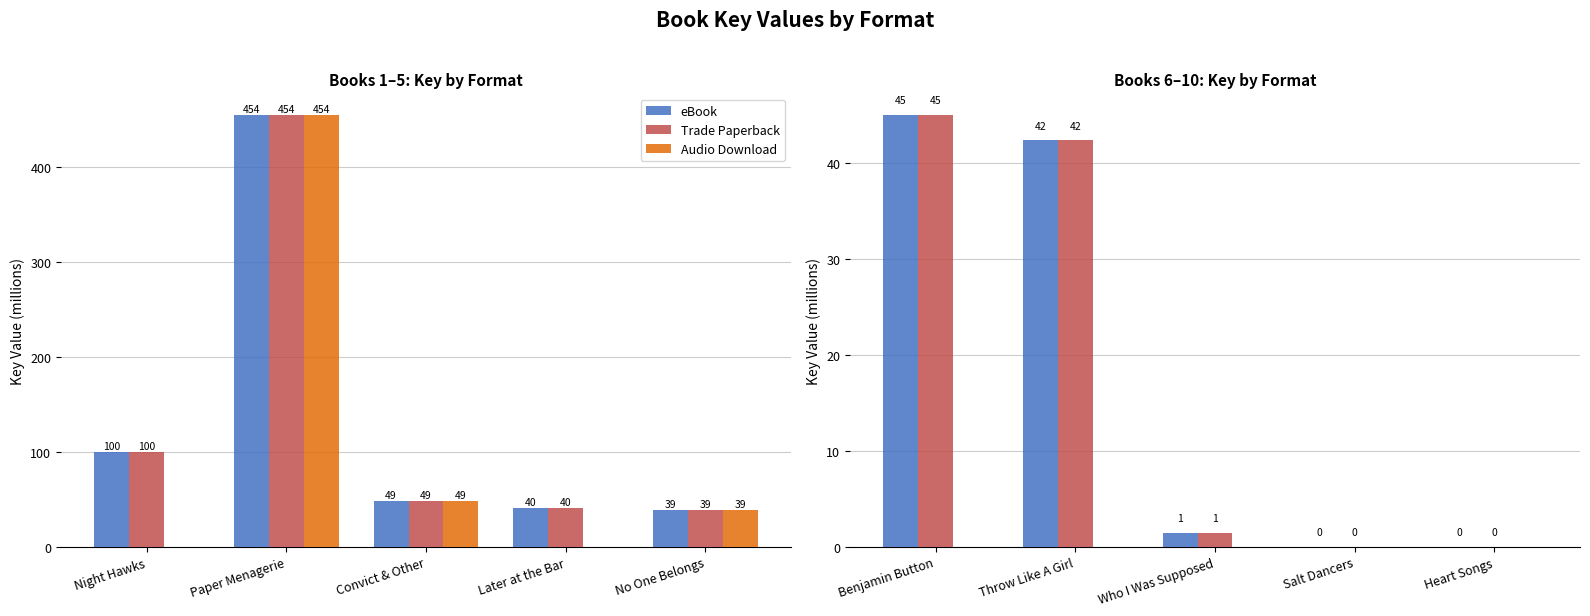

At which label does Trade Paperback first exceed 1?

Benjamin Button